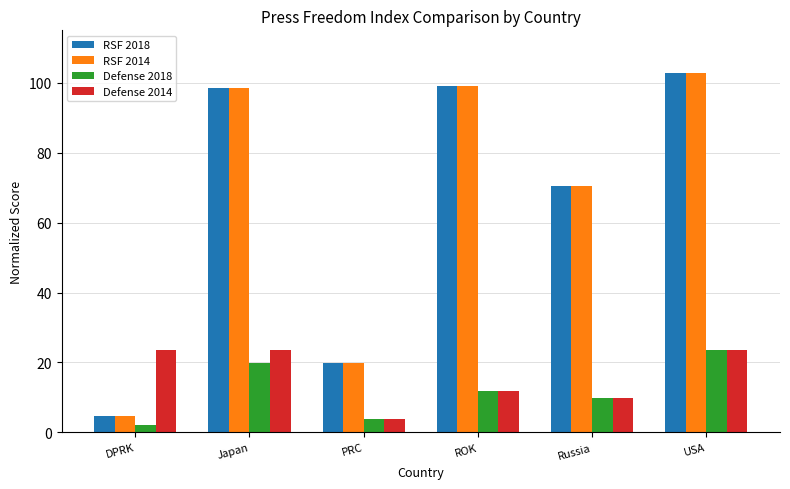

Which category has the lowest value in the RSF 2018 series?

DPRK